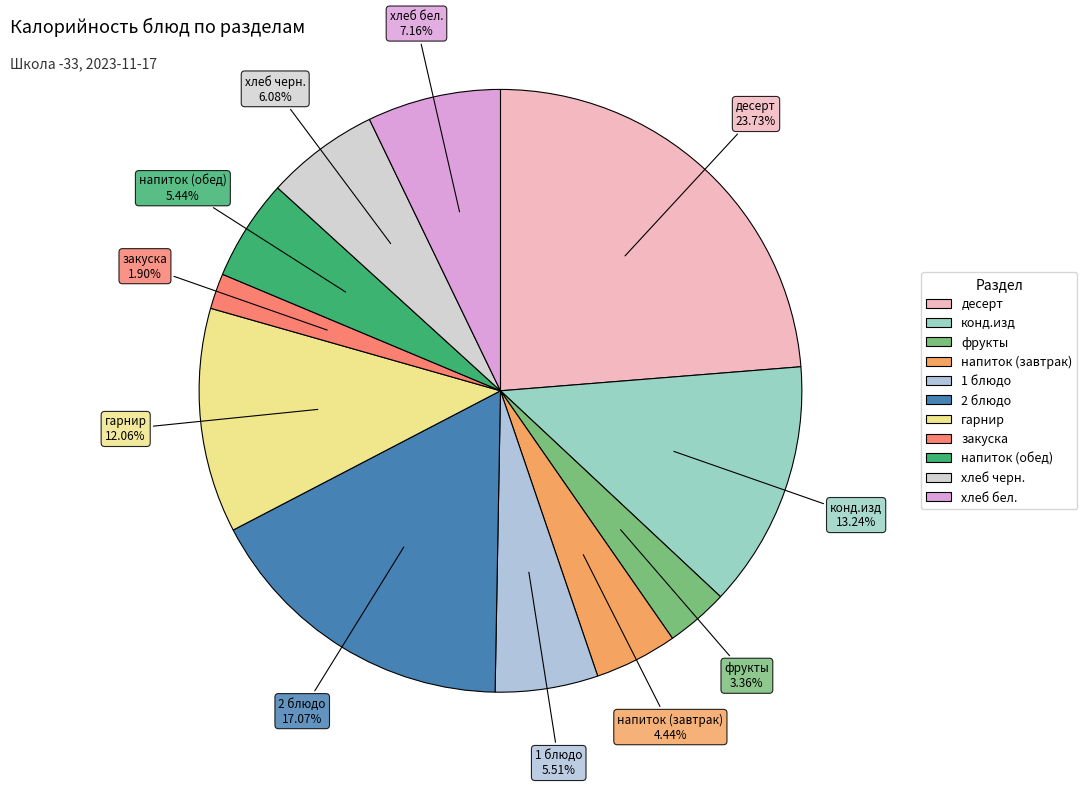

Which category has the smallest portion of the pie?

закуска